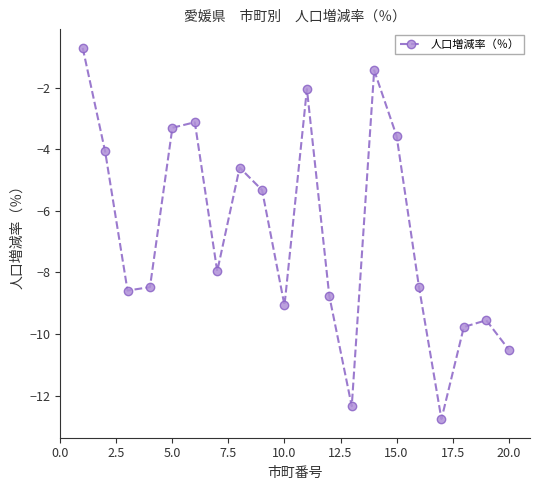

What is the value of the 6th point from the left?

-3.1